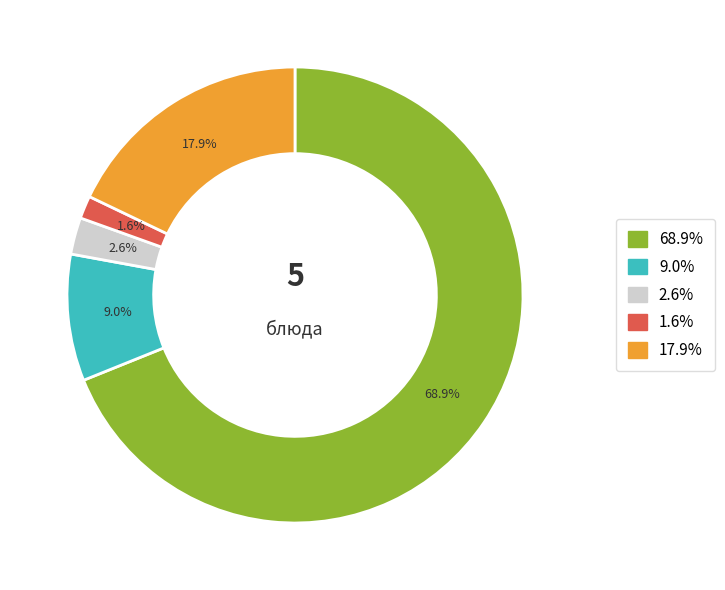

Is there any slice that represents more than half of the pie?

Yes